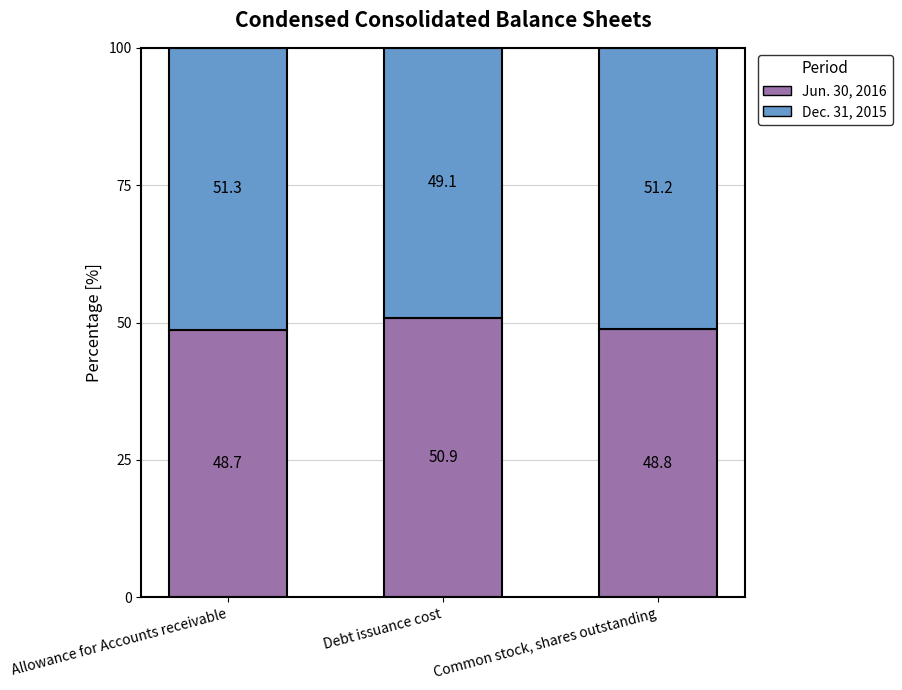

The value of Jun. 30, 2016 at Allowance for Accounts receivable is 48.7. True or false?

True